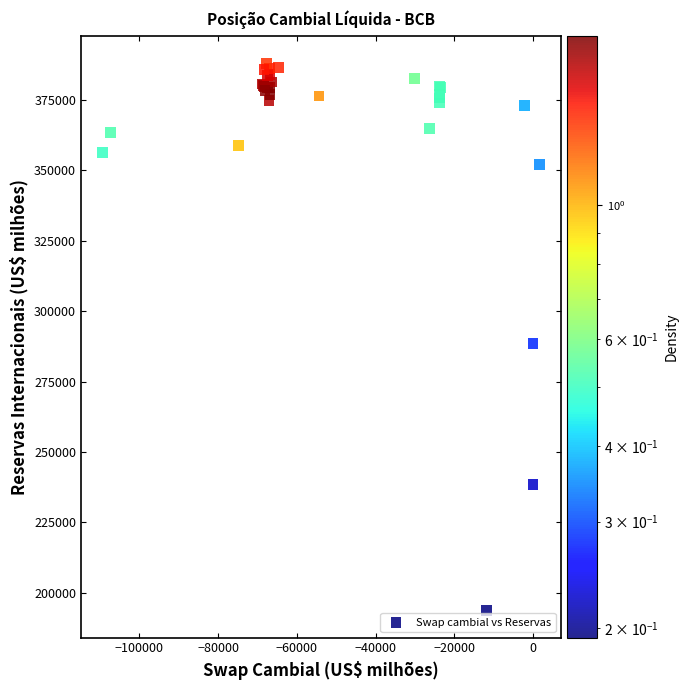

What Y value in the scatter plot is closest to 290937?

288574.6